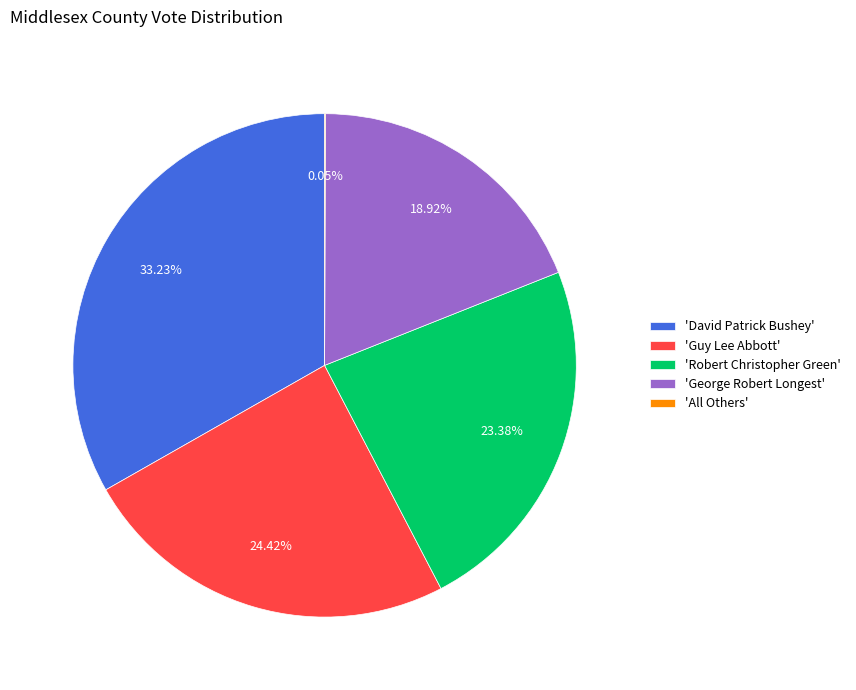

Which category has the biggest portion of the pie?

'David Patrick Bushey'